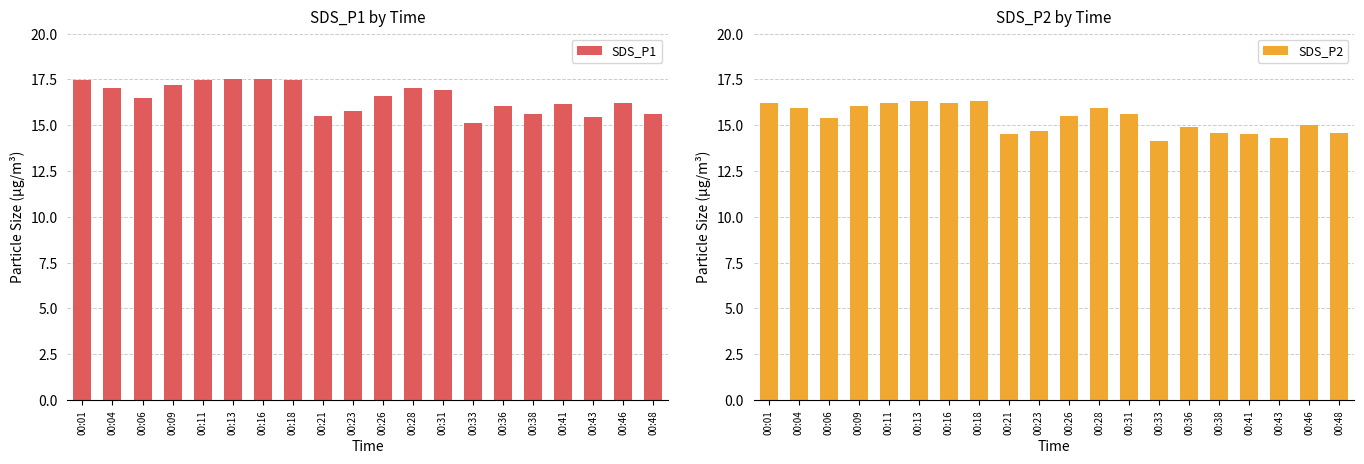

At which label does SDS_P1 reach its peak?

00:13